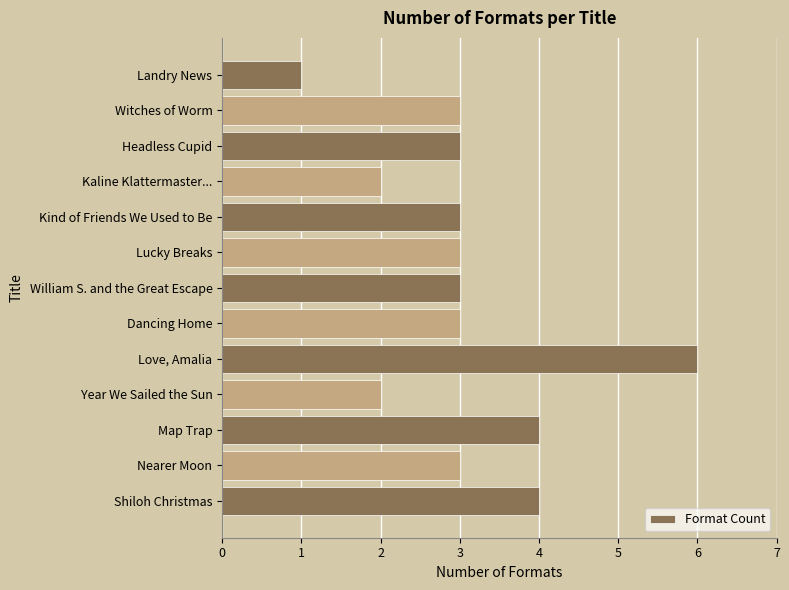

What is the average value?

3